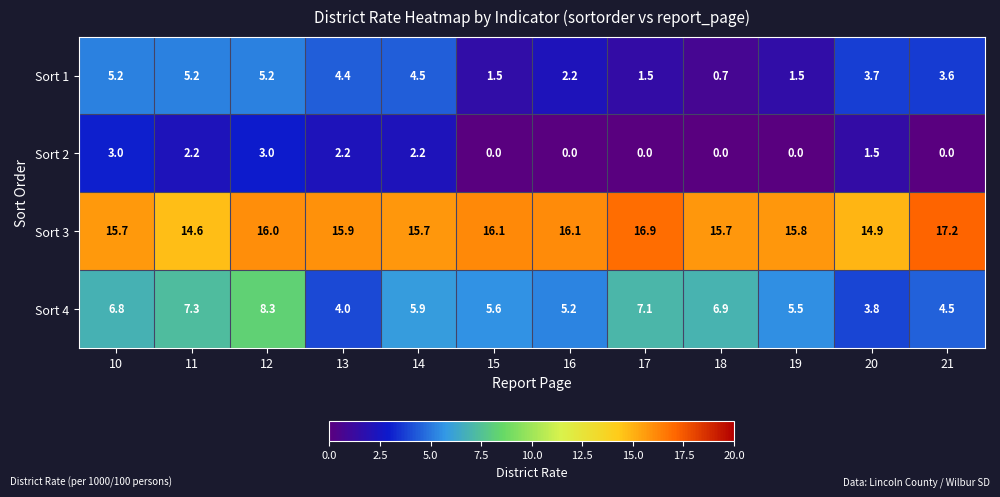

The value of Sort 3 at 10 is 15.7. True or false?

True